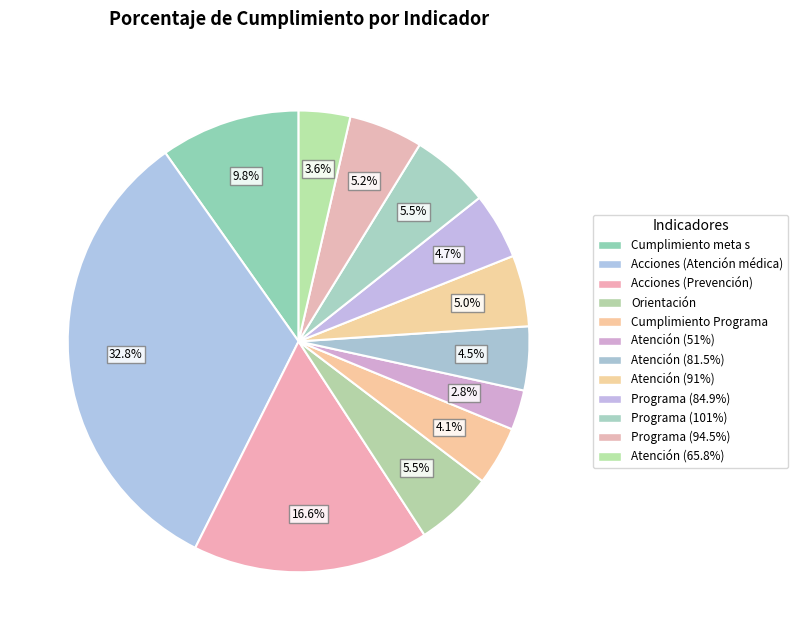

Which slice is the smallest?

Atención (51%)